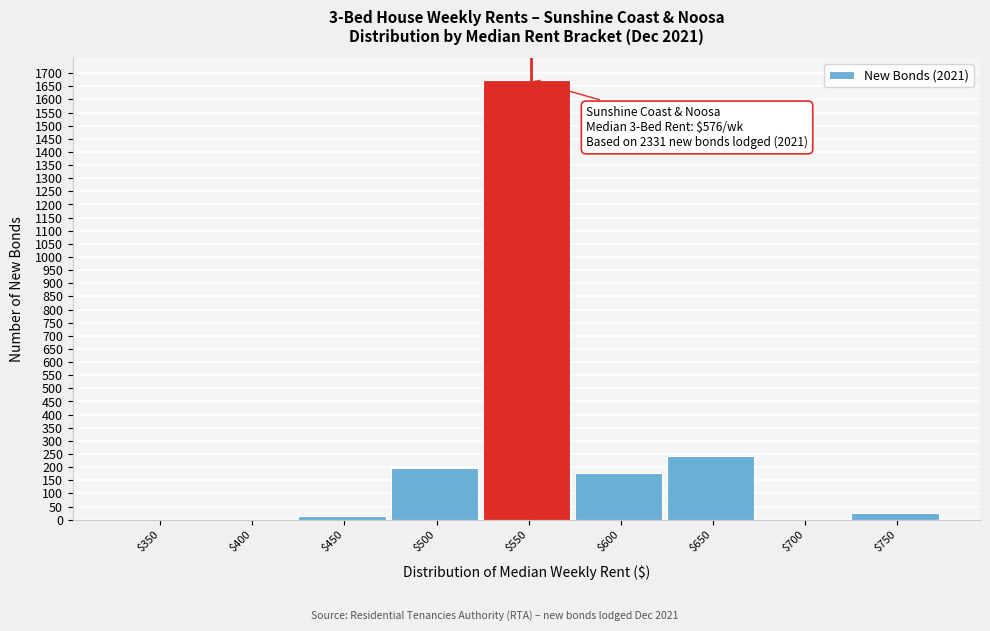

The chart shows a value of 557 at $550. True or false?

False